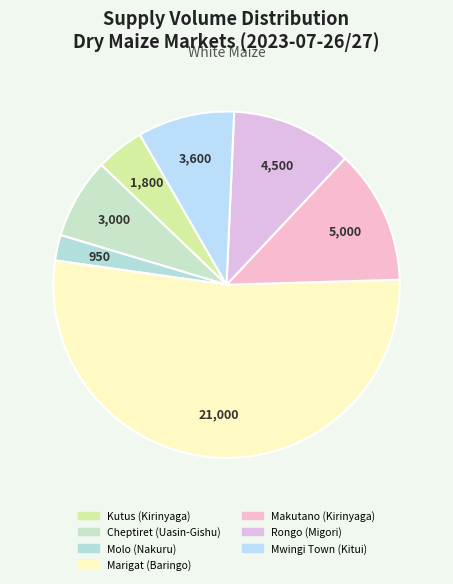

The Cheptiret (Uasin-Gishu) slice represents 8% of the pie. True or false?

True